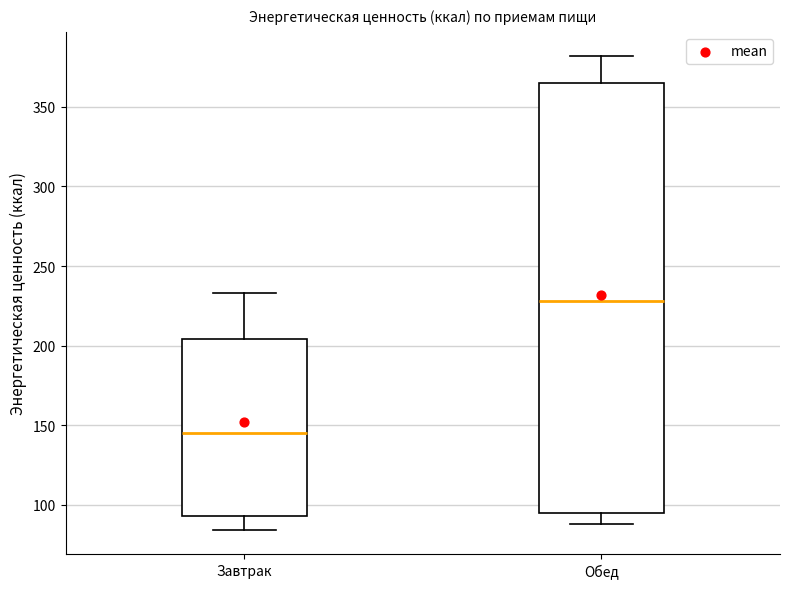

Which box has the highest median line?

Обед